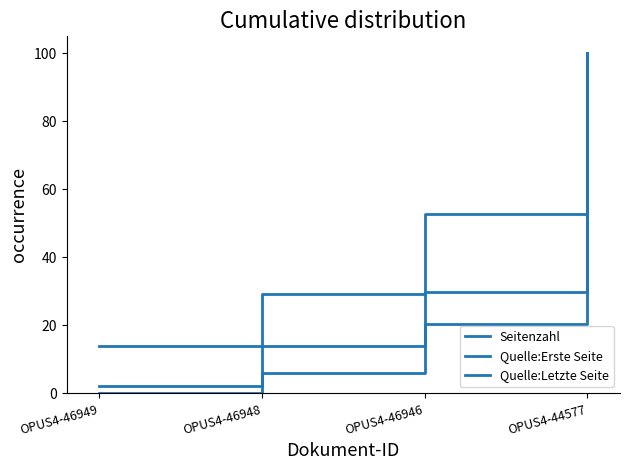

How many lines are shown in the chart?

3